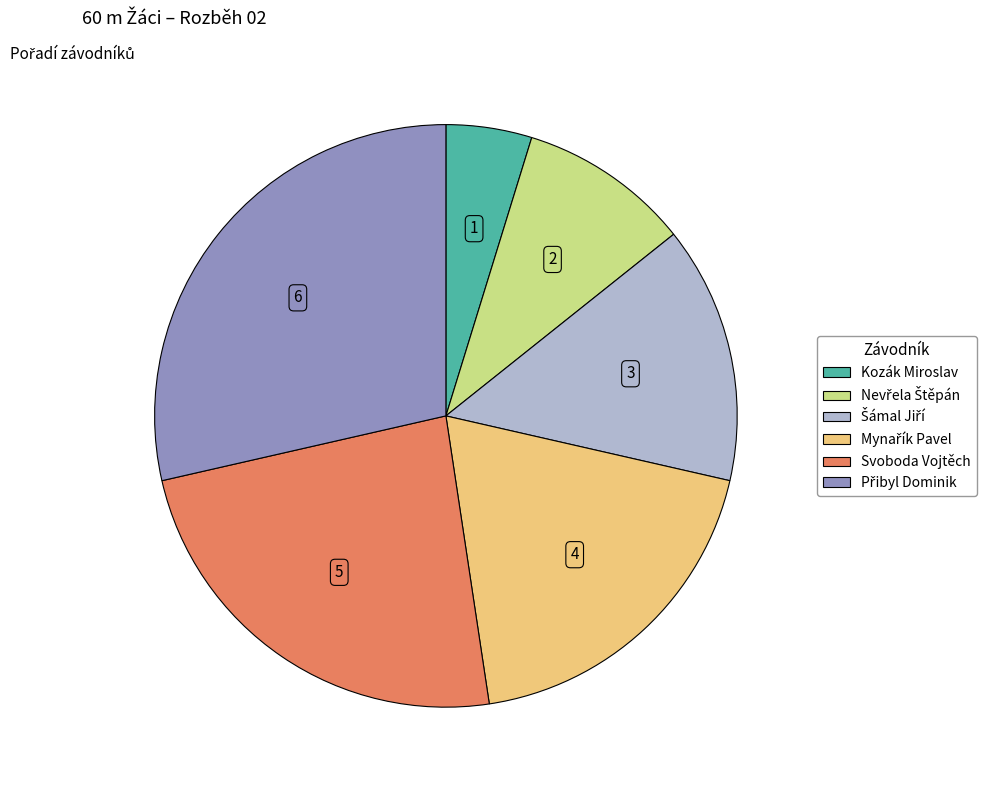

Is there any slice that represents more than half of the pie?

No